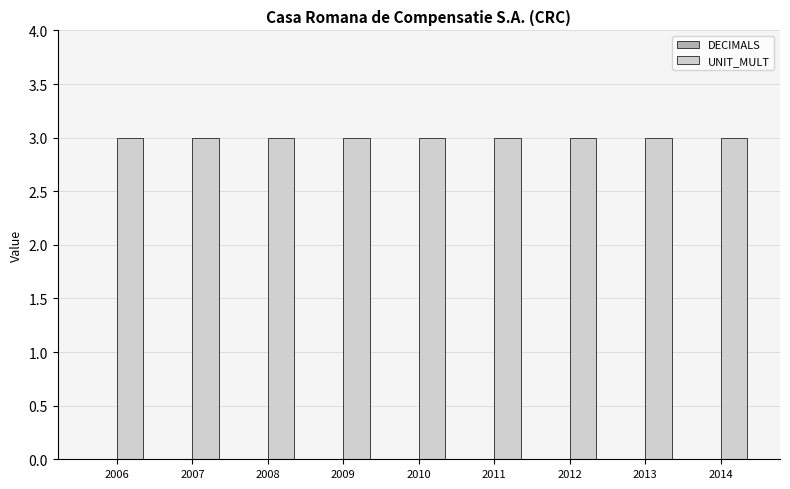

At 2012, list the series in order from smallest to largest.

DECIMALS, UNIT_MULT